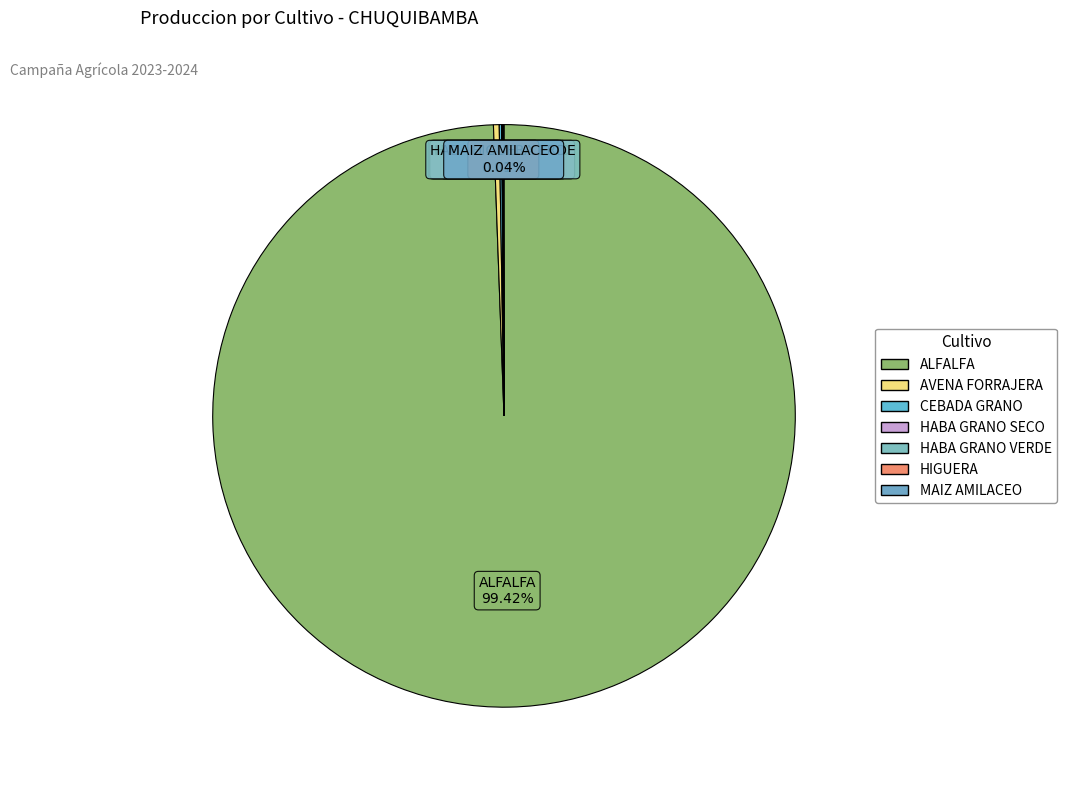

Is there any slice that represents more than half of the pie?

Yes